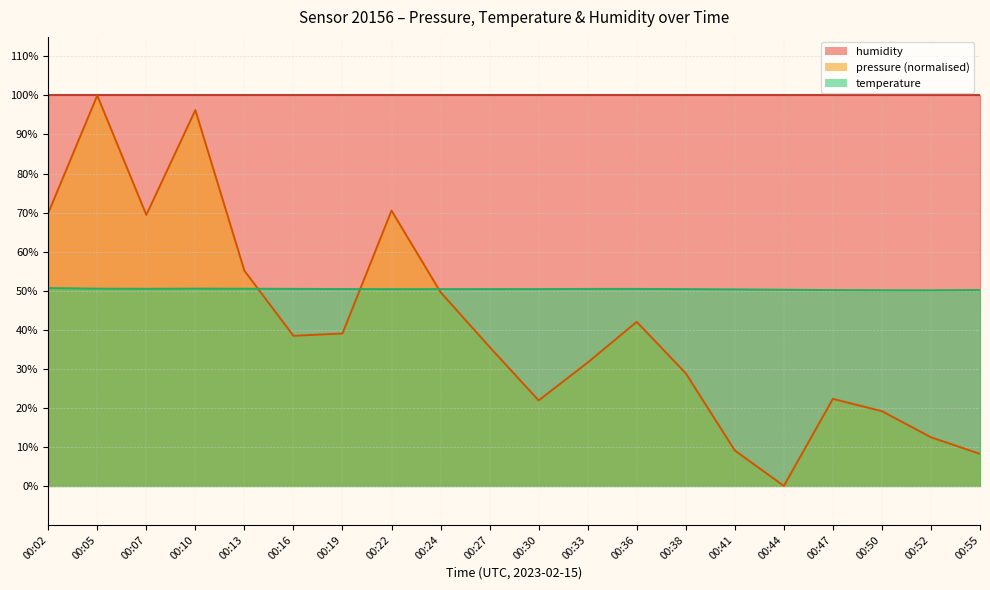

Where does the pressure series first go above 38?

00:02